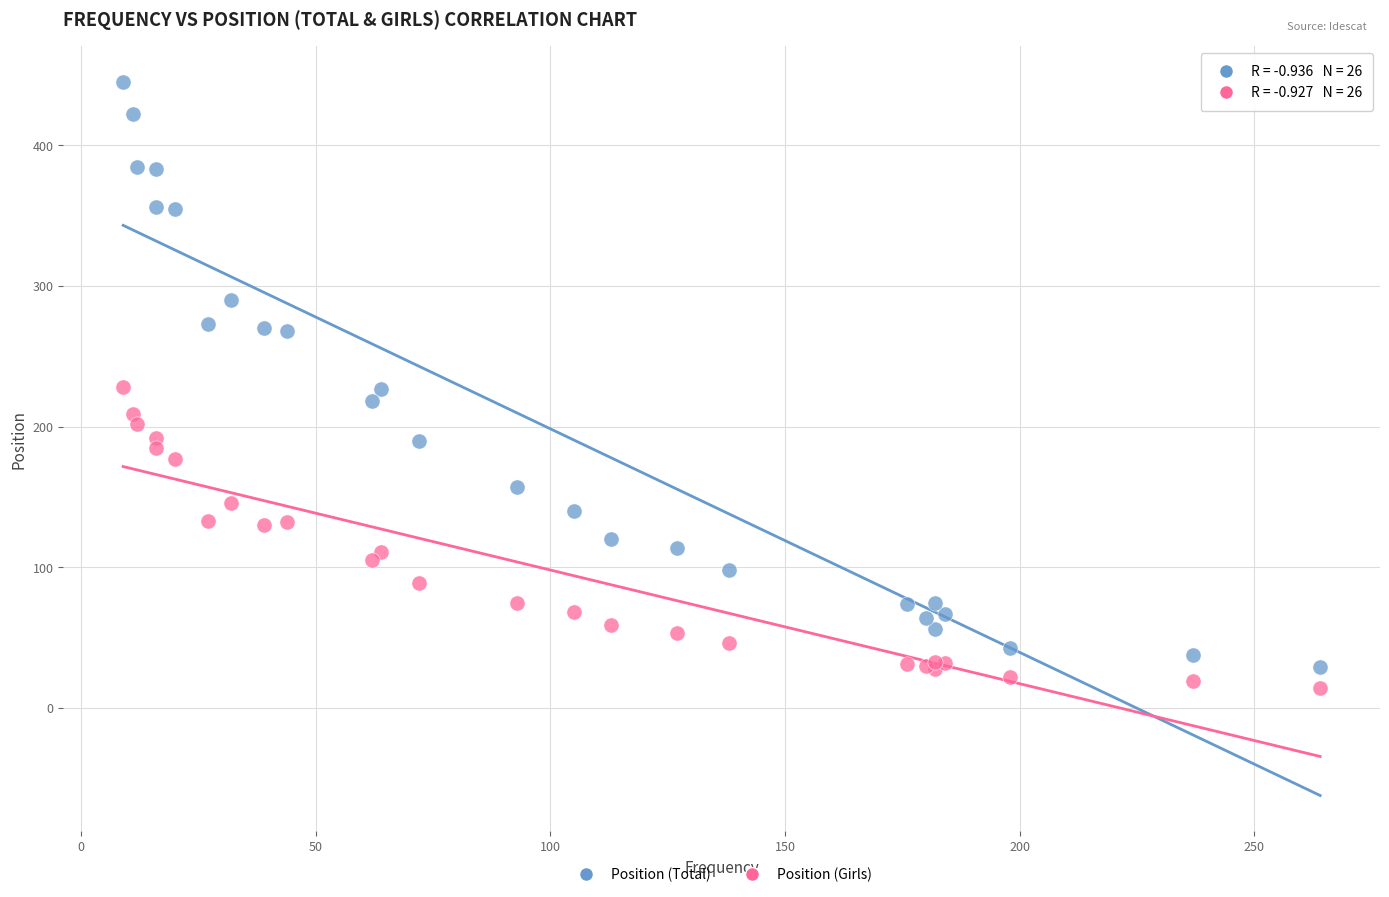

Which series contains the lowest Y value?

Position (Girls)